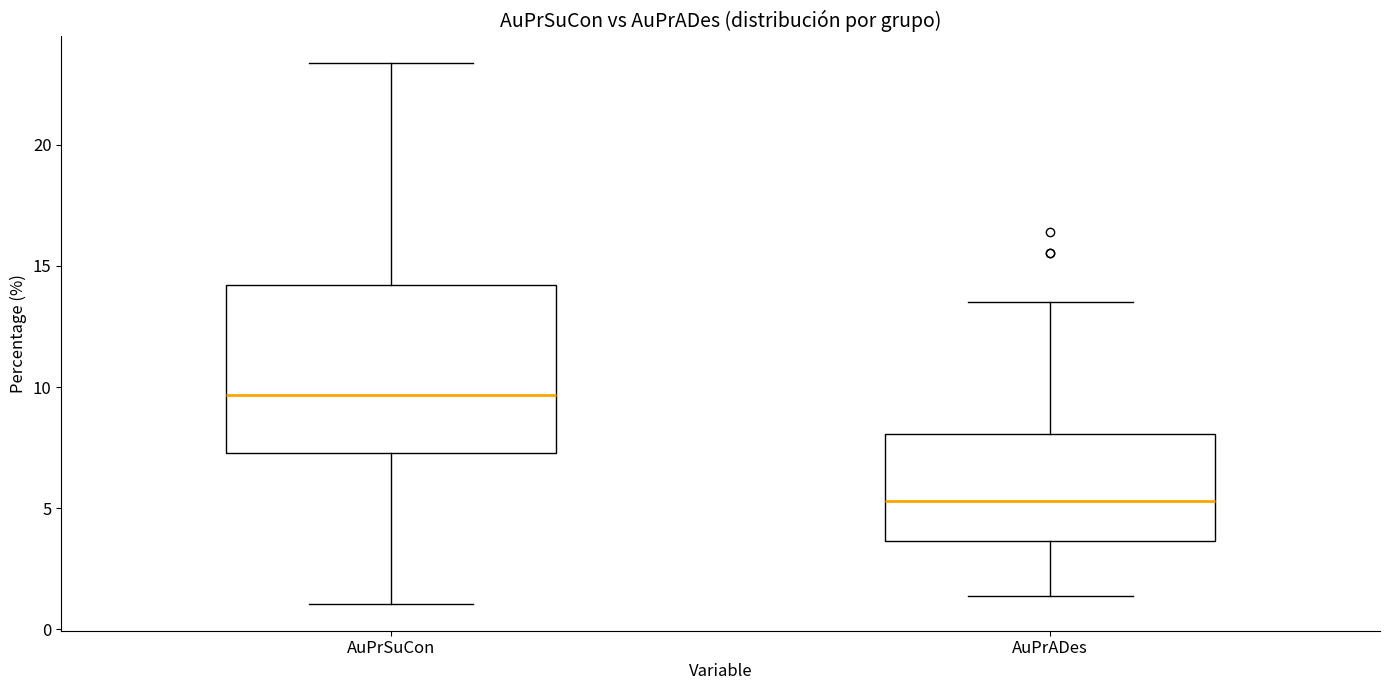

Comparing the boxes themselves (not the whiskers), which one is the tallest?

AuPrSuCon